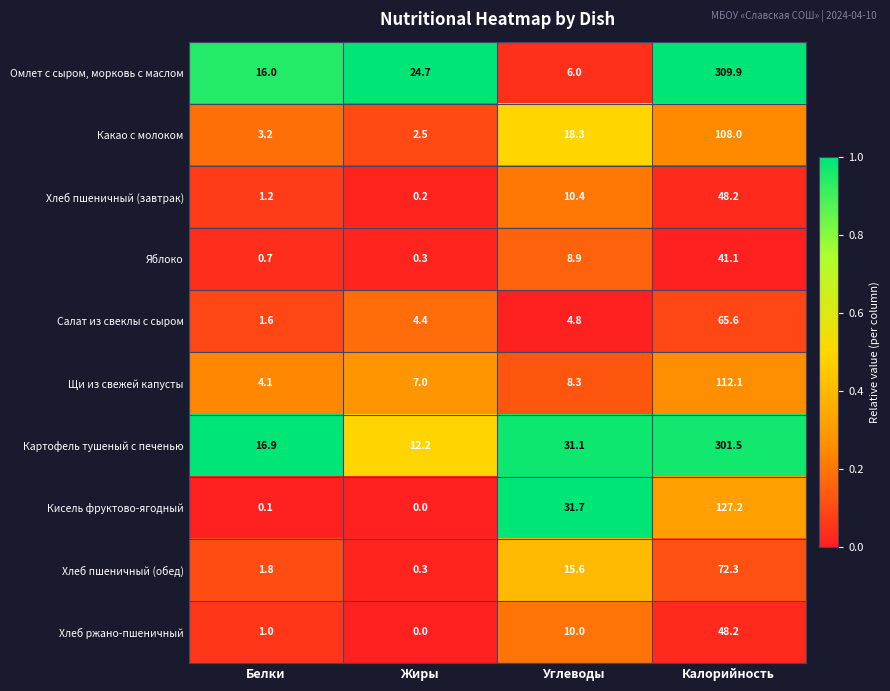

At which category is the sum across all series the highest?

Калорийность